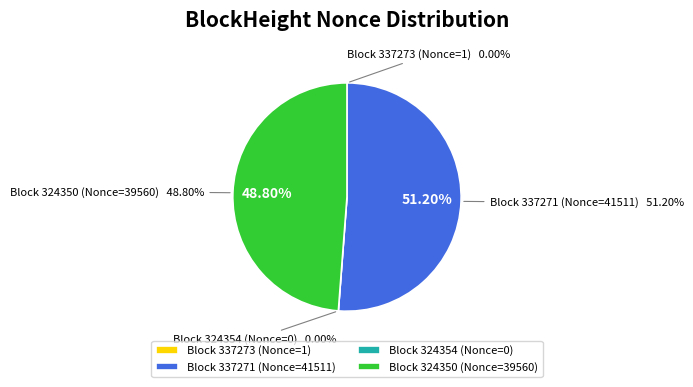

How many slices are in this pie chart?

4